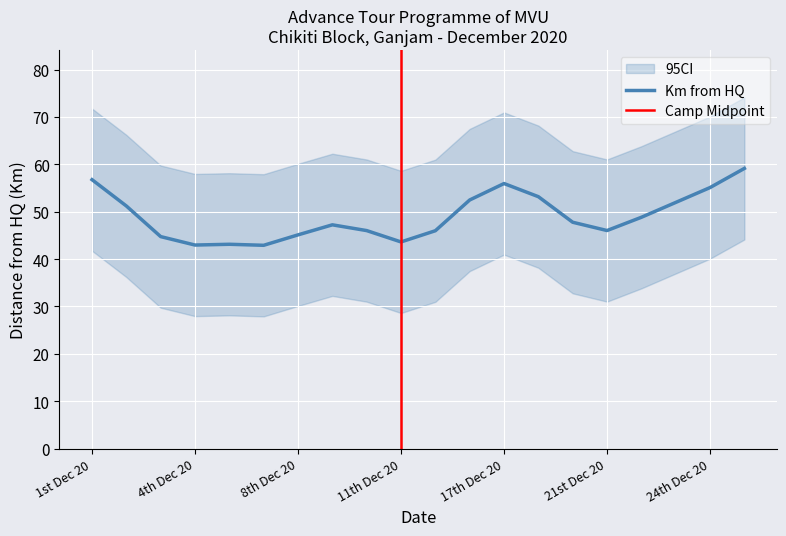

What is the highest value of the Km from HQ series?

59.1